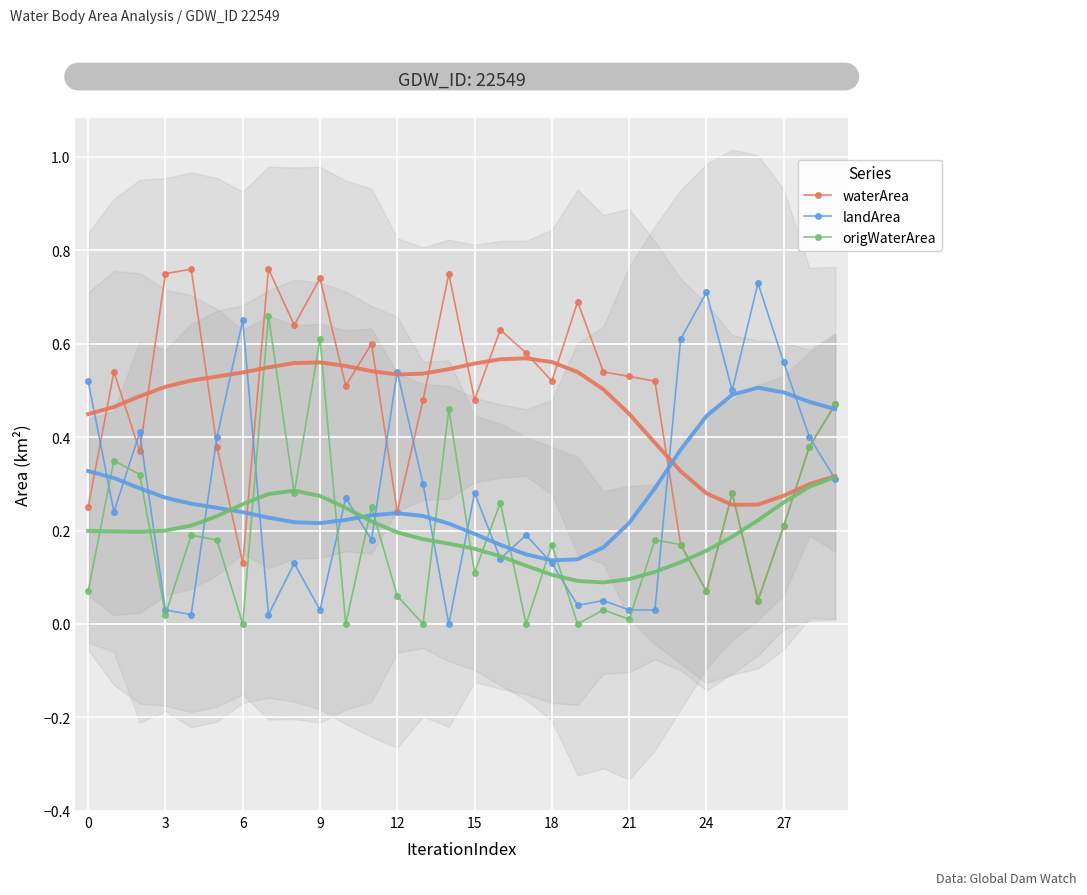

True or false: origWaterArea has more than 1 interior local peaks.

True